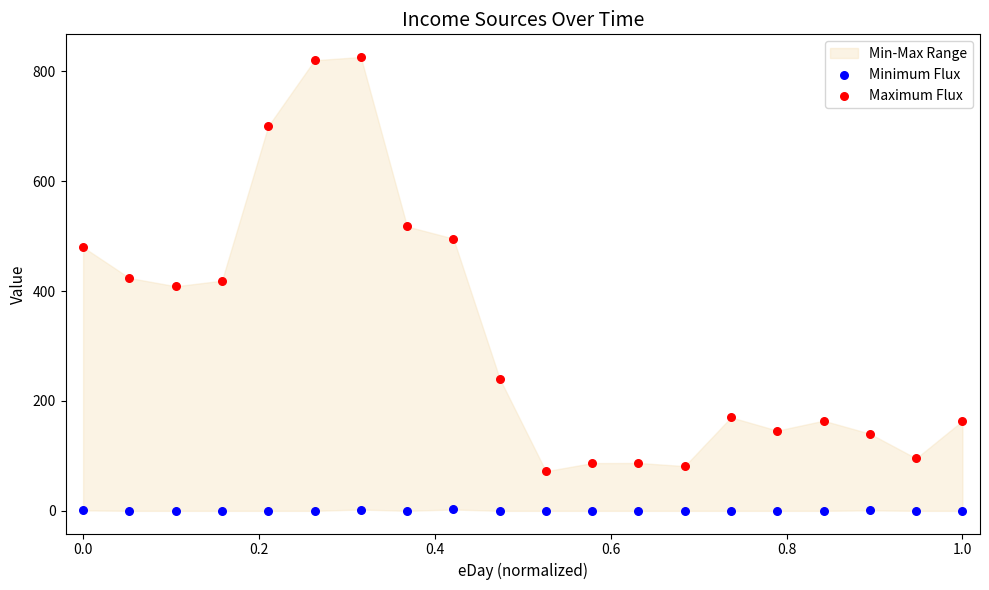

Across all data points, what is the range of Y values (max minus min)?

826.2